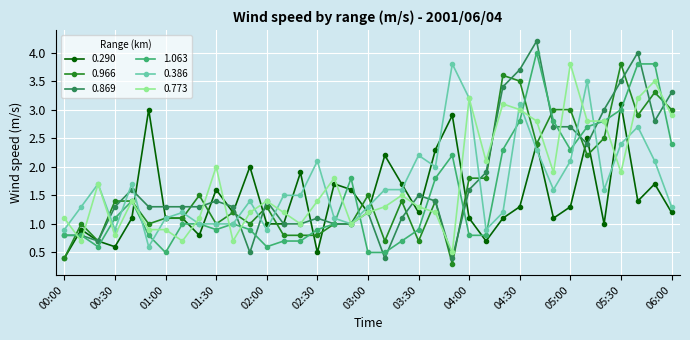

What is the value of the 0.869 point at the 5th from the left?

1.6